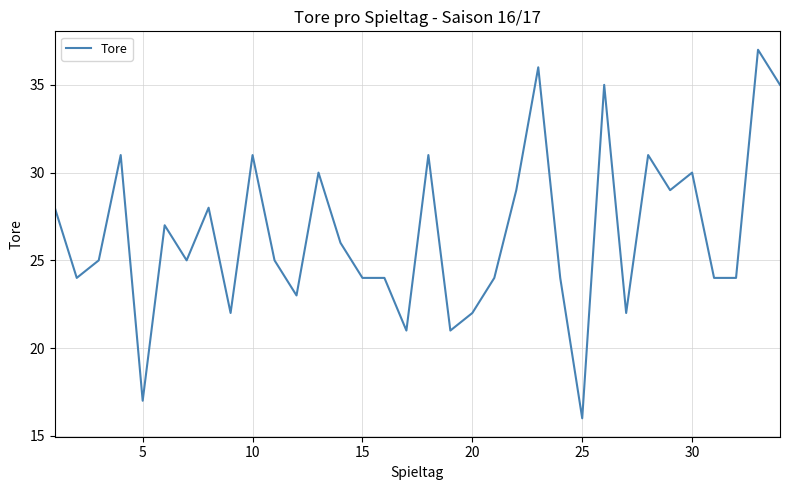

What is the maximum value shown in the chart?

37